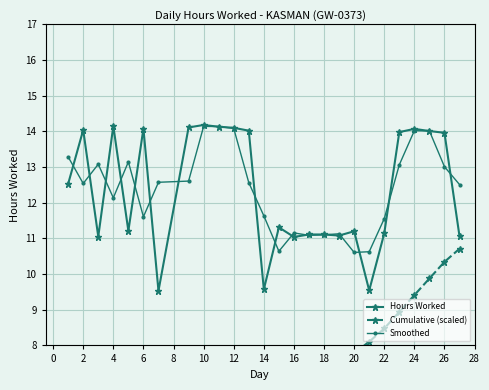

How many interior local peaks does the Hours Worked series have?

7